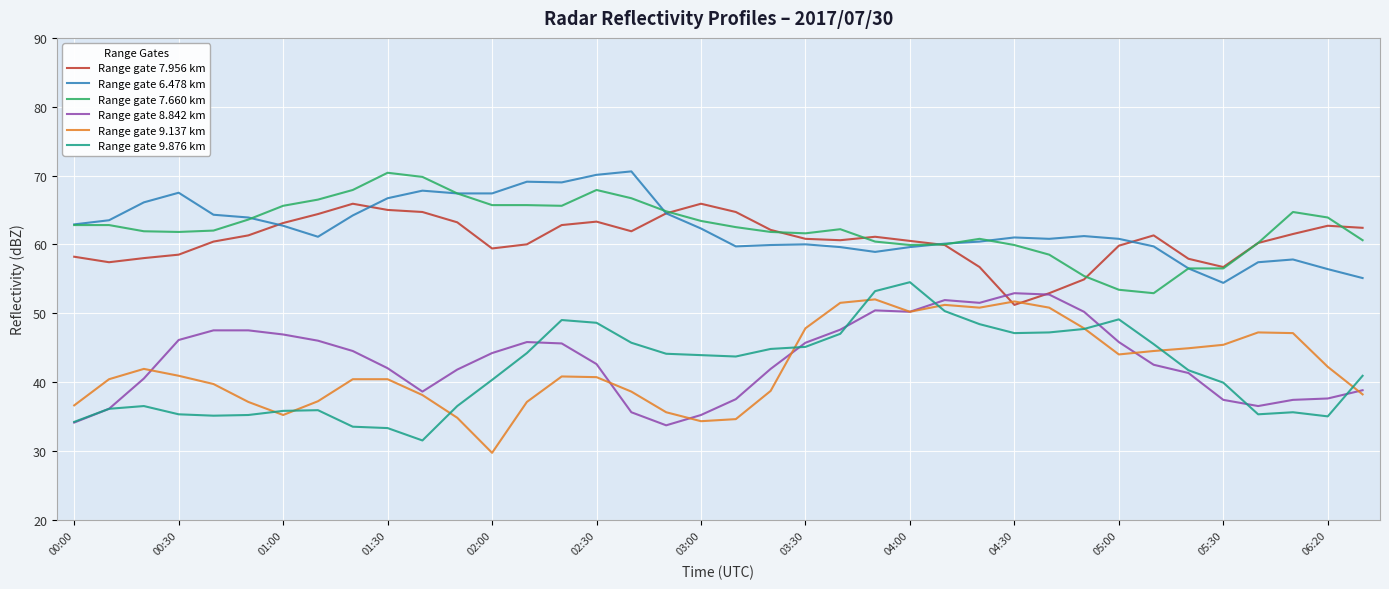

What is the maximum value for Range gate 7.660 km?

70.4